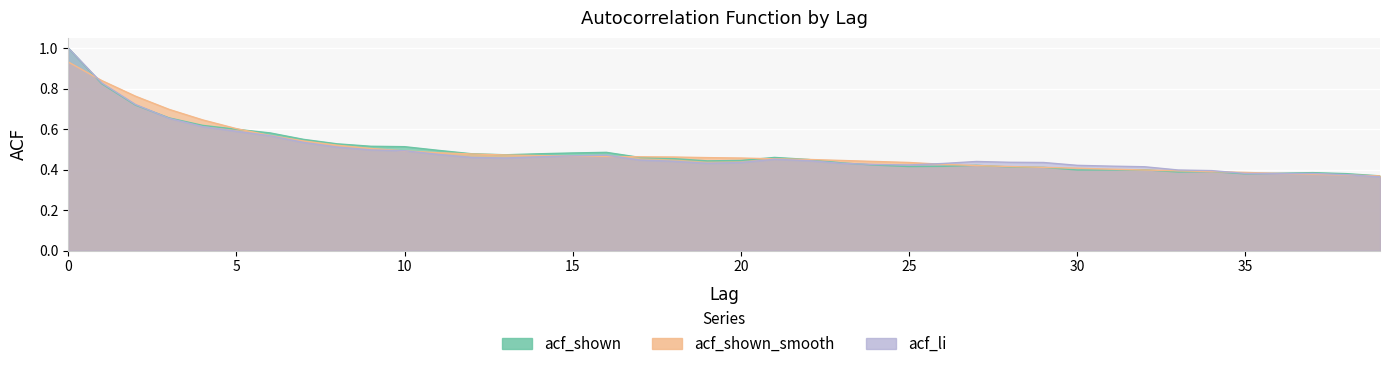

Is it true that acf_shown_smooth equals 1.0 at 2?

False